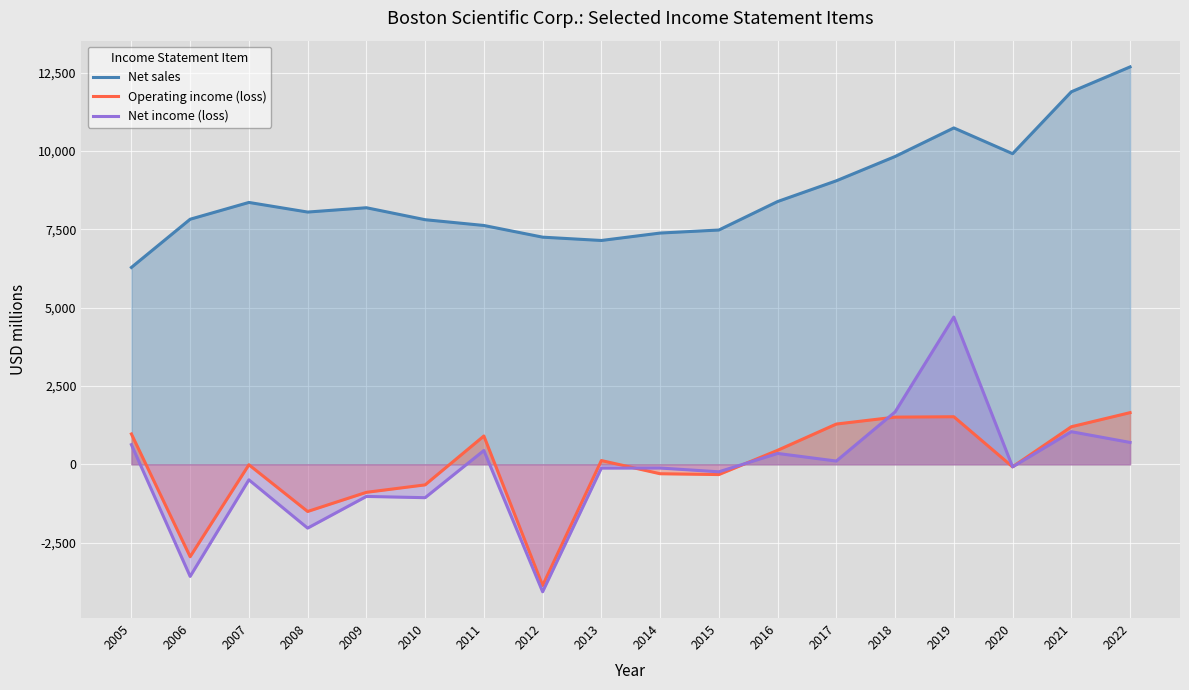

What is the difference between the maximum and second lowest values in the Operating income (loss) series?

4598